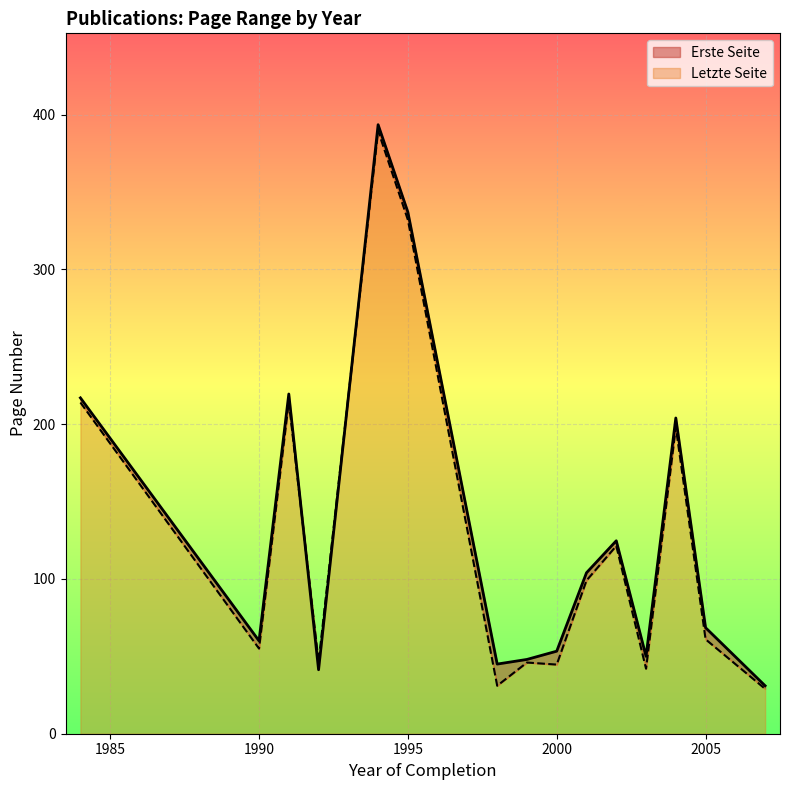

The Erste Seite series shows 214 at 1984. True or false?

True